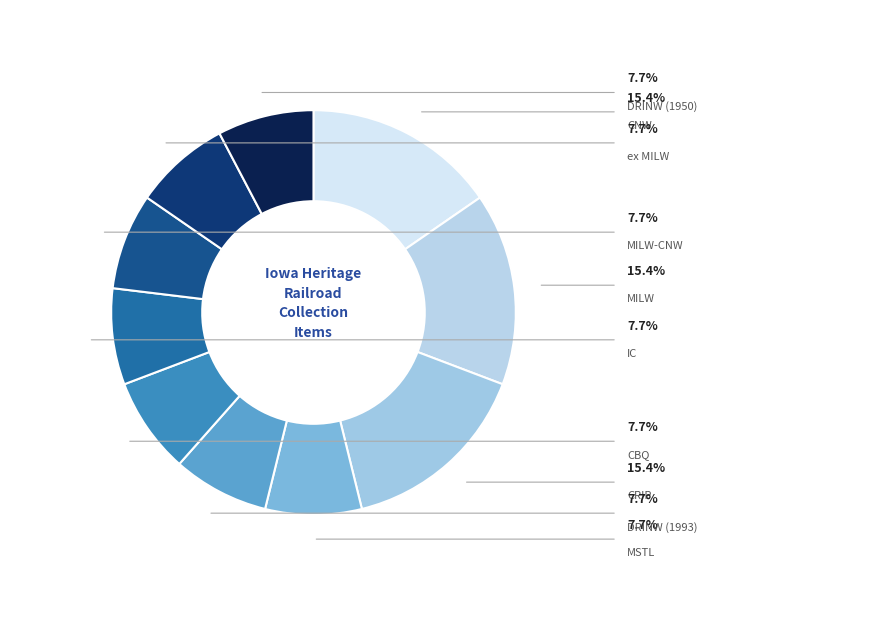

Which slice is the smallest?

MSTL